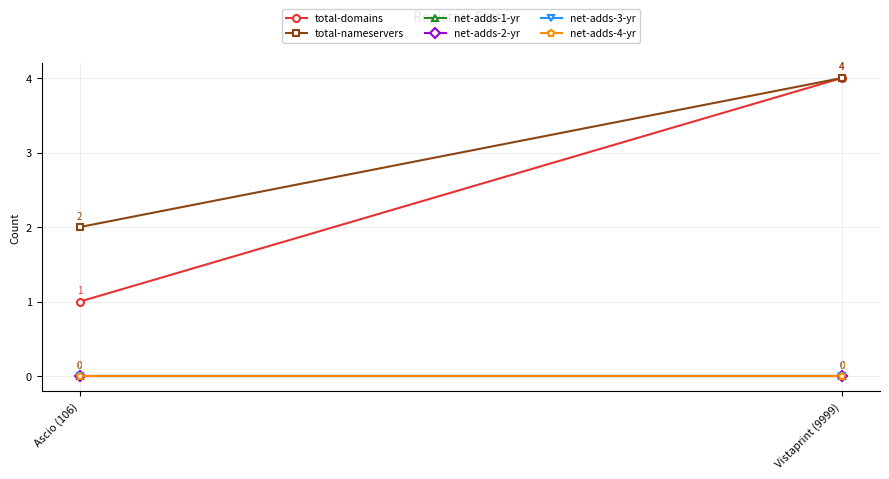

At which category is the sum across all series the highest?

Vistaprint (9999)